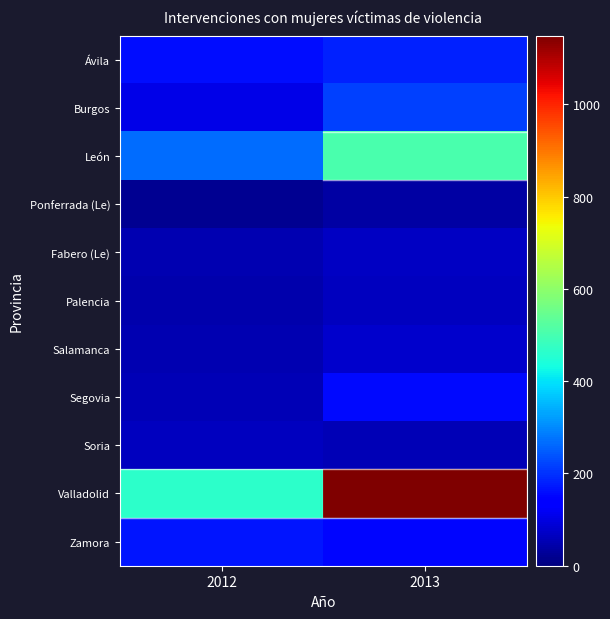

Between 2012 and 2013, which is larger?

2013